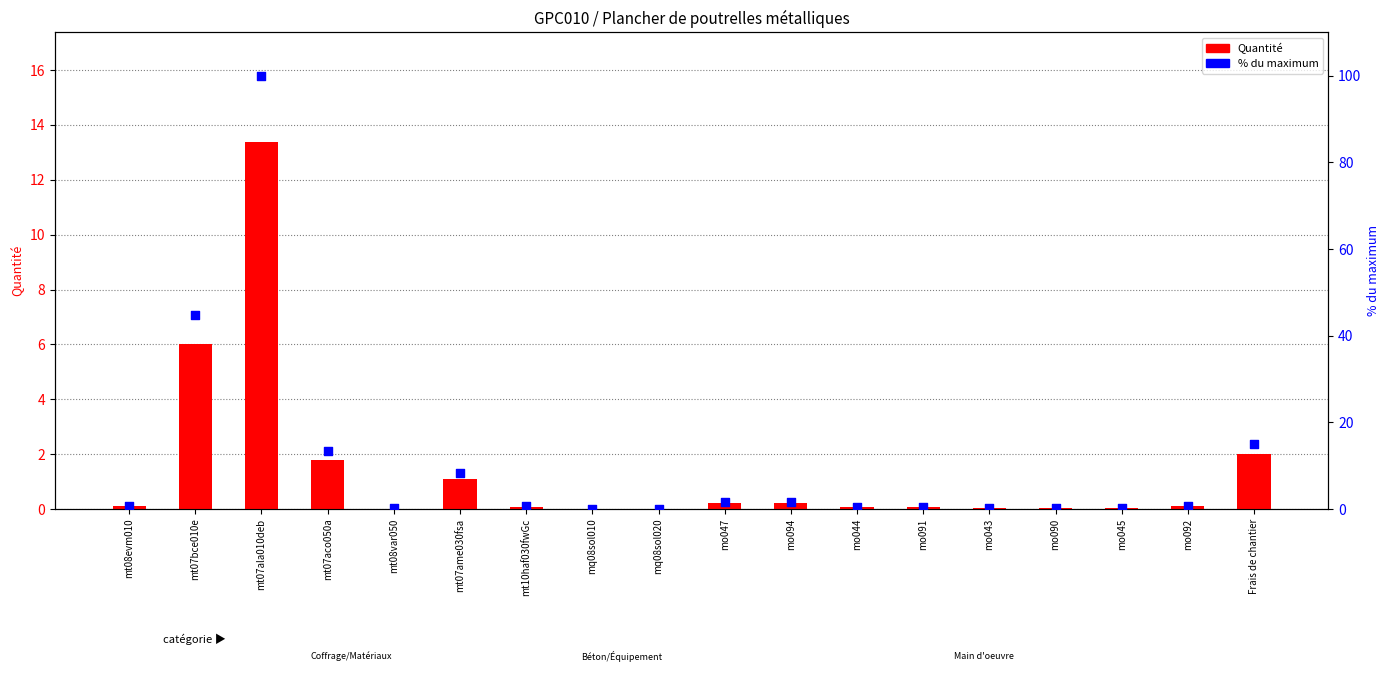

Which series contains the lowest Y value?

Quantité